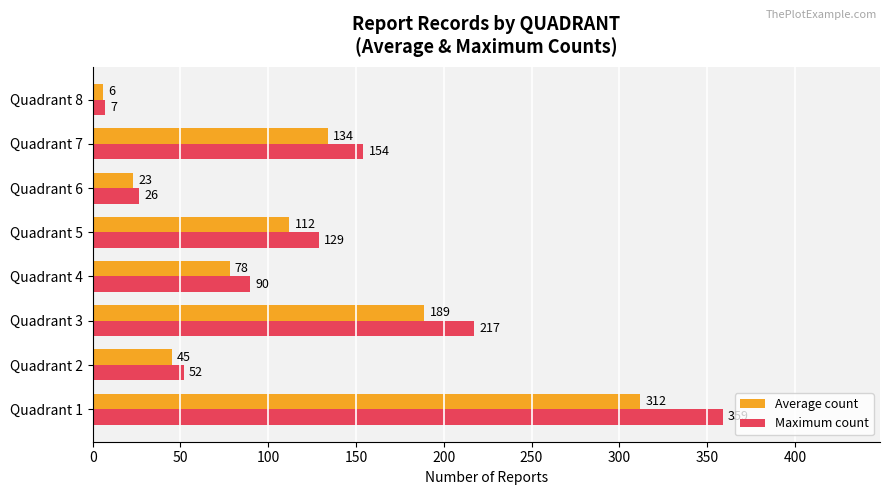

Is it true that Maximum count equals 77.5 at Quadrant 2?

False